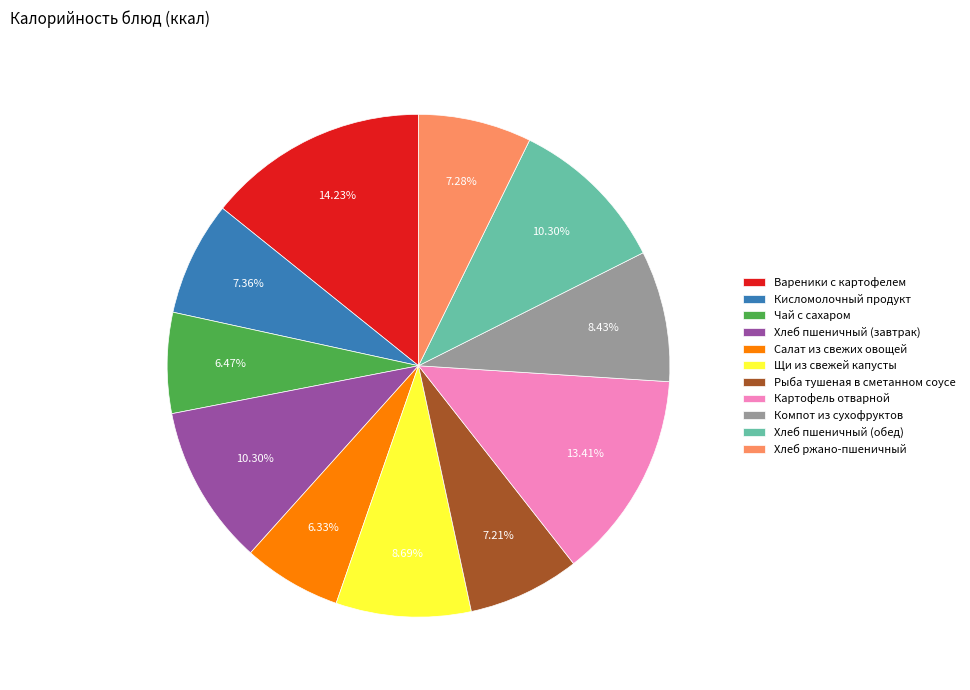

Does Салат из свежих овощей represent more than half of the total?

No